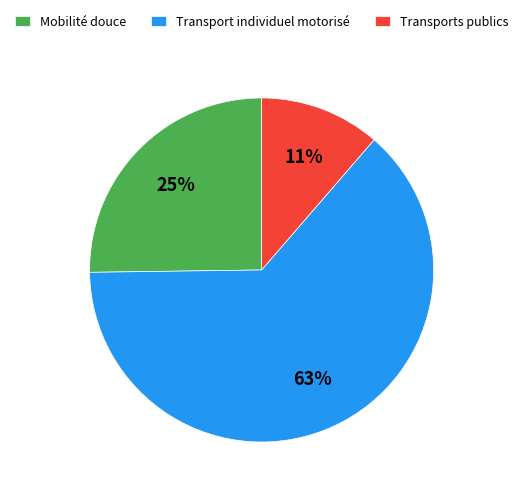

How many segments does this pie chart have?

3